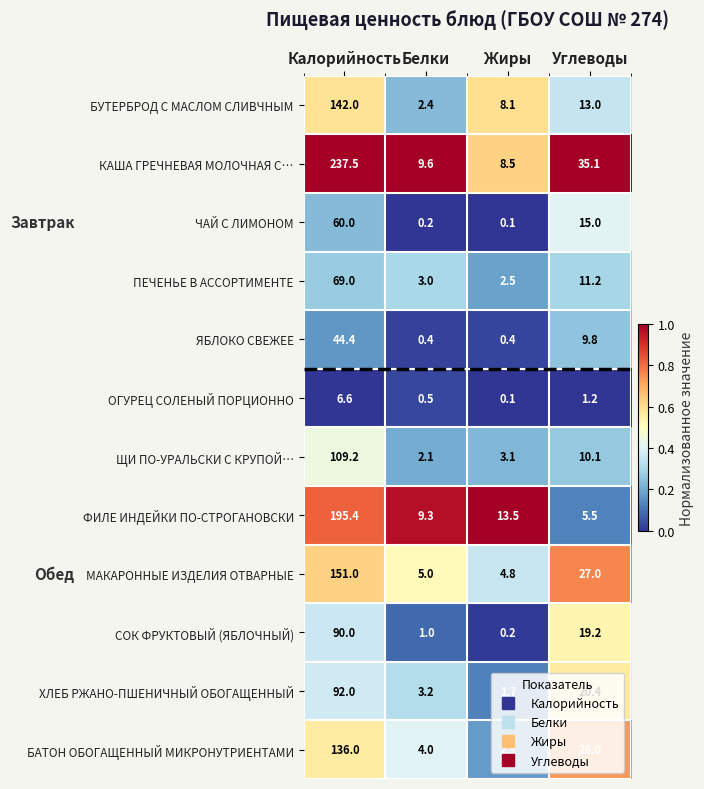

What is the total value across all series at Калорийность?

1333.1